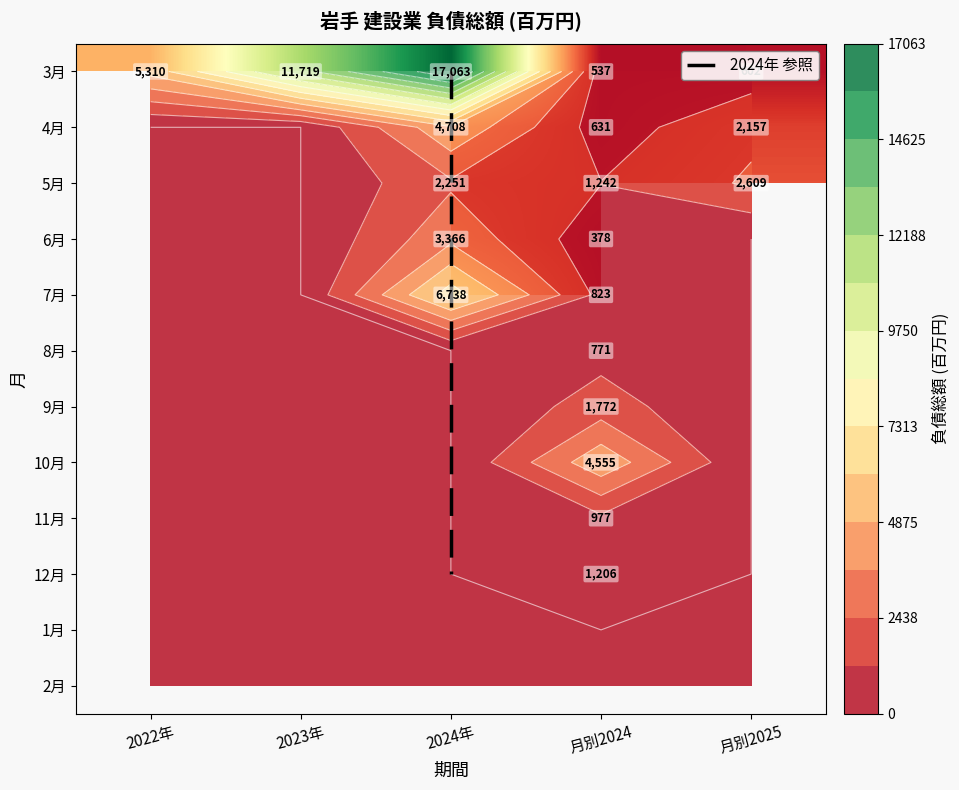

Reading left to right, transcribe all the data shown in this chart.

2022年: 0=5310	1=0	2=0	3=0	4=0	5=0	6=0	7=0	8=0	9=0	10=0	11=0
2023年: 0=11719	1=0	2=0	3=0	4=0	5=0	6=0	7=0	8=0	9=0	10=0	11=0
2024年: 0=17063	1=4708	2=2251	3=3366	4=6738	5=0	6=0	7=0	8=0	9=0	10=0	11=0
月別2024: 0=537	1=631	2=1242	3=378	4=823	5=771	6=1772	7=4555	8=977	9=1206	10=0	11=0
月別2025: 0=602	1=2157	2=2609	3=0	4=0	5=0	6=0	7=0	8=0	9=0	10=0	11=0